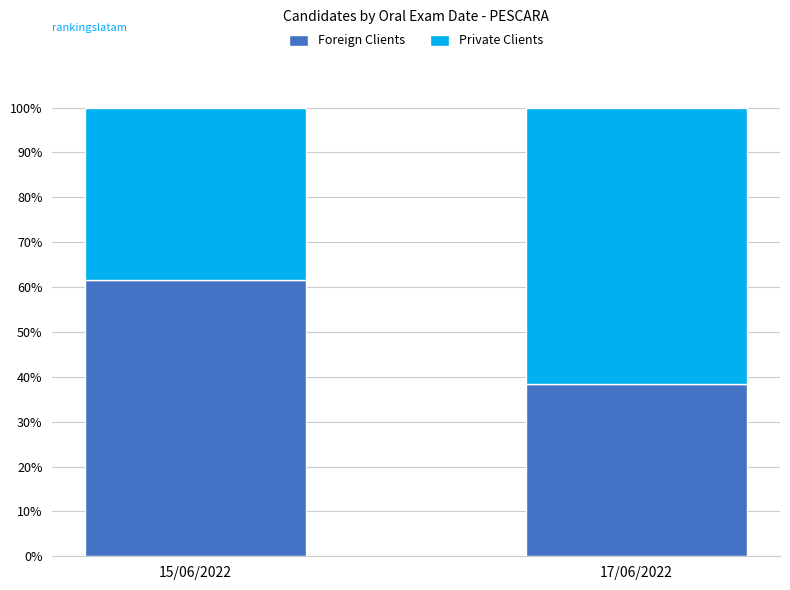

What is the difference between the maximum and minimum values in the Foreign Clients series?

23.1